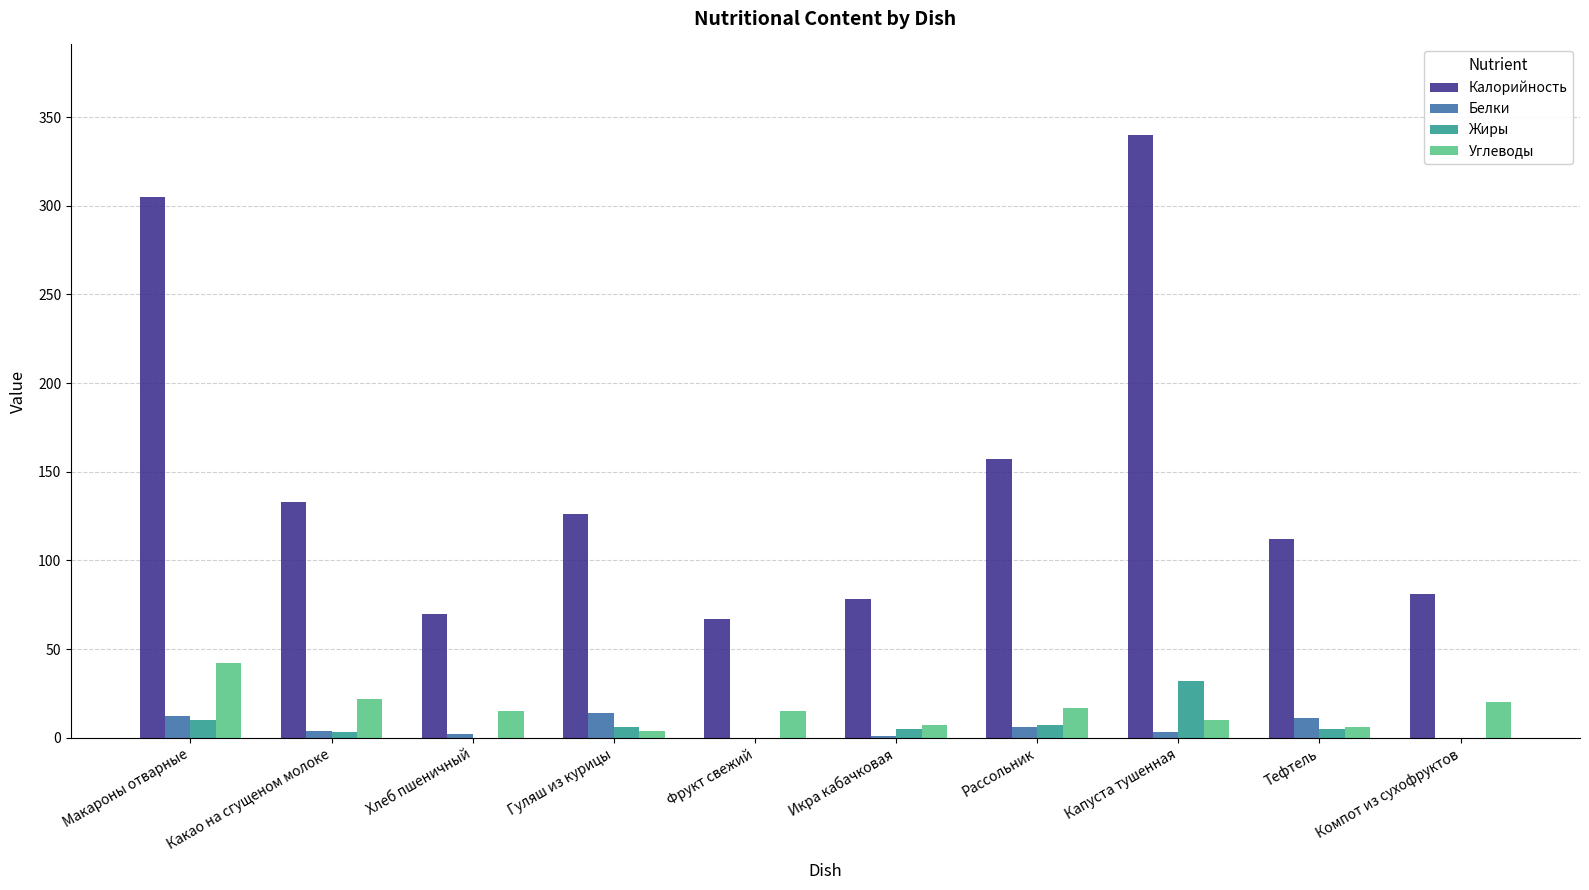

At which category is the sum across all series the highest?

Капуста тушенная